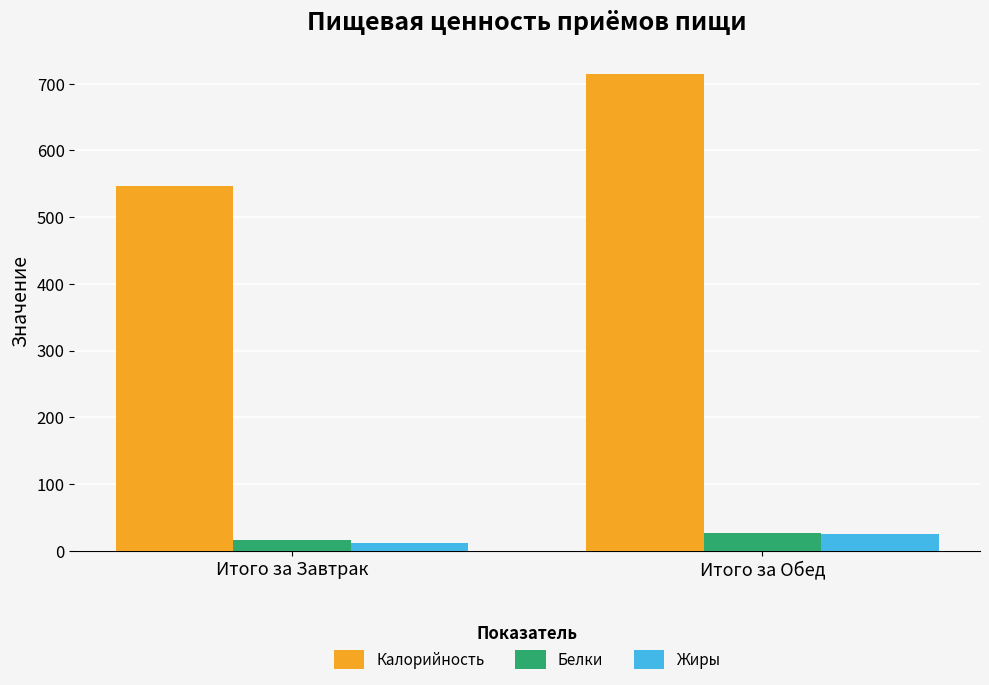

What is the minimum value for Калорийность?

547.3